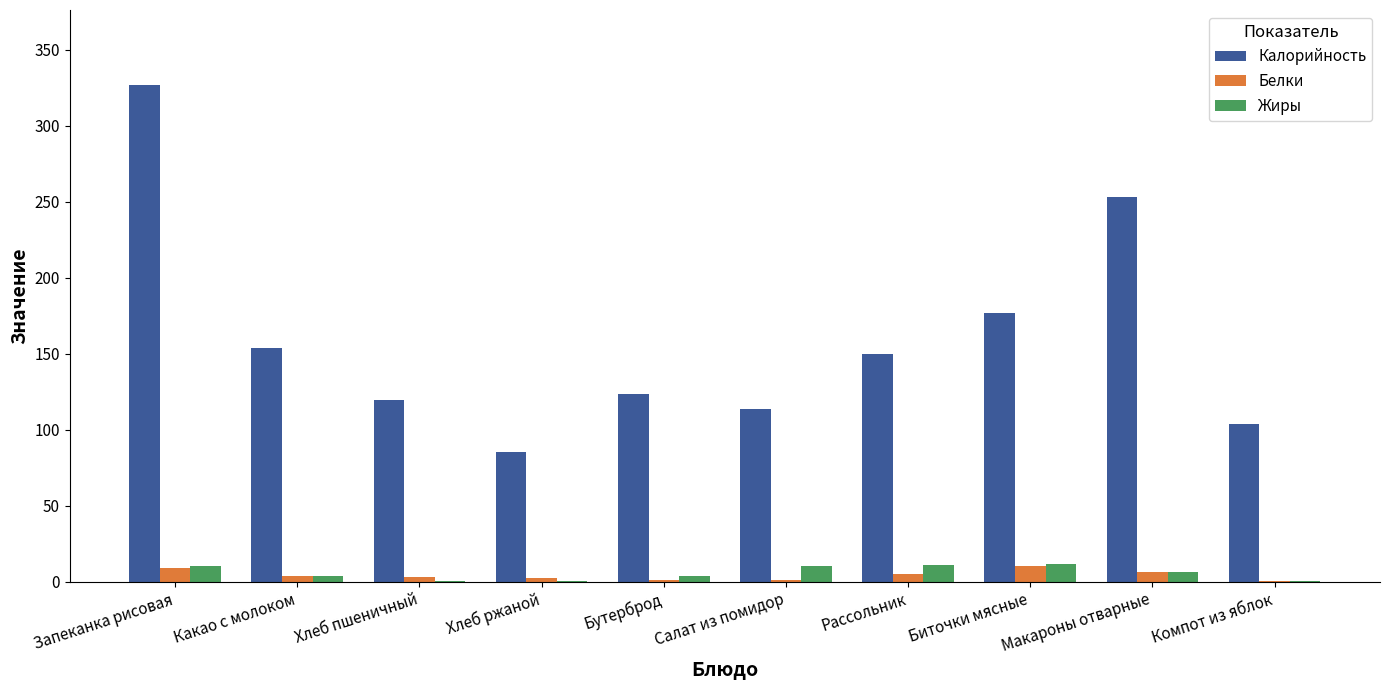

What is the sum of all Калорийность values?

1607.4